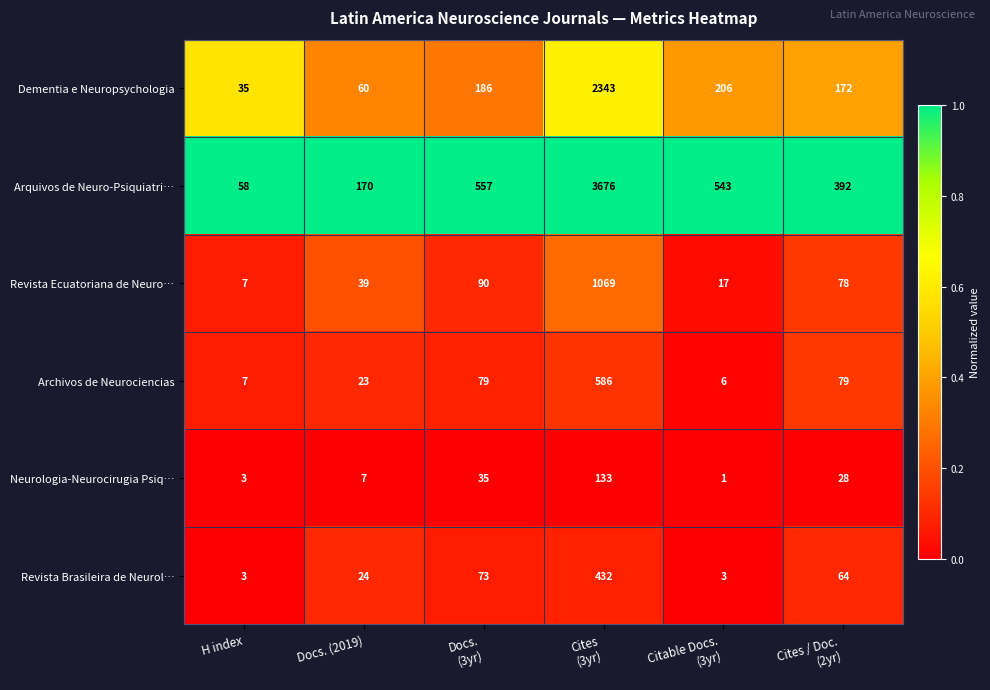

Which label corresponds to the smallest value in the chart?

Citable Docs.
(3yr)